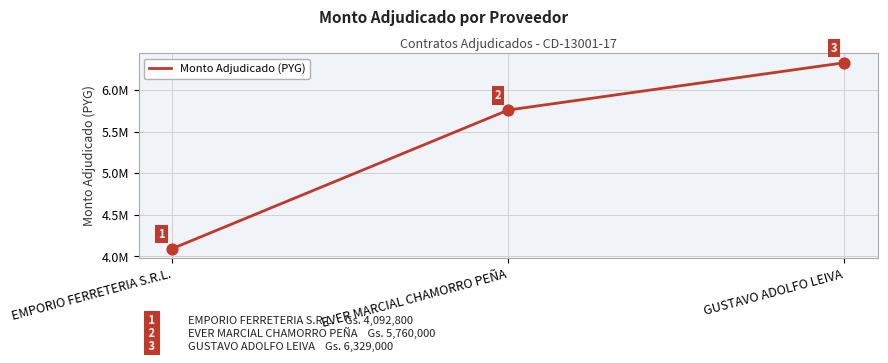

Does the chart have visible grid lines?

Yes